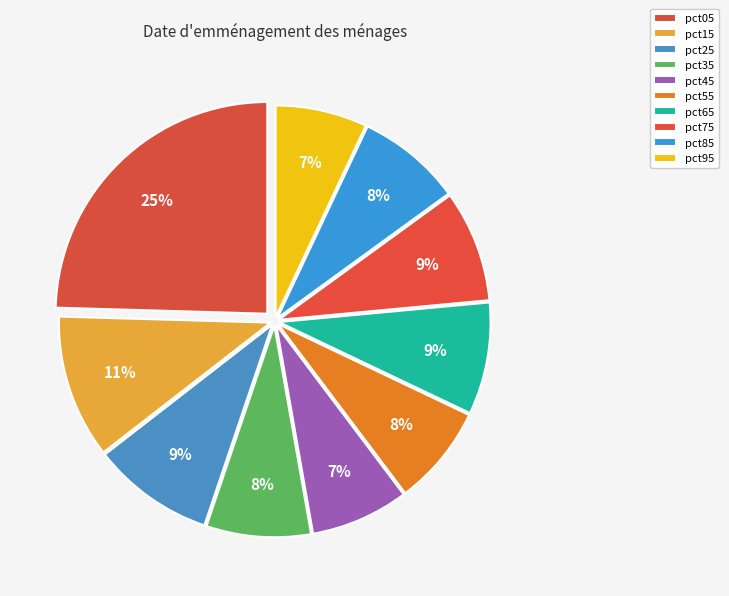

Which category has the smallest portion of the pie?

pct95